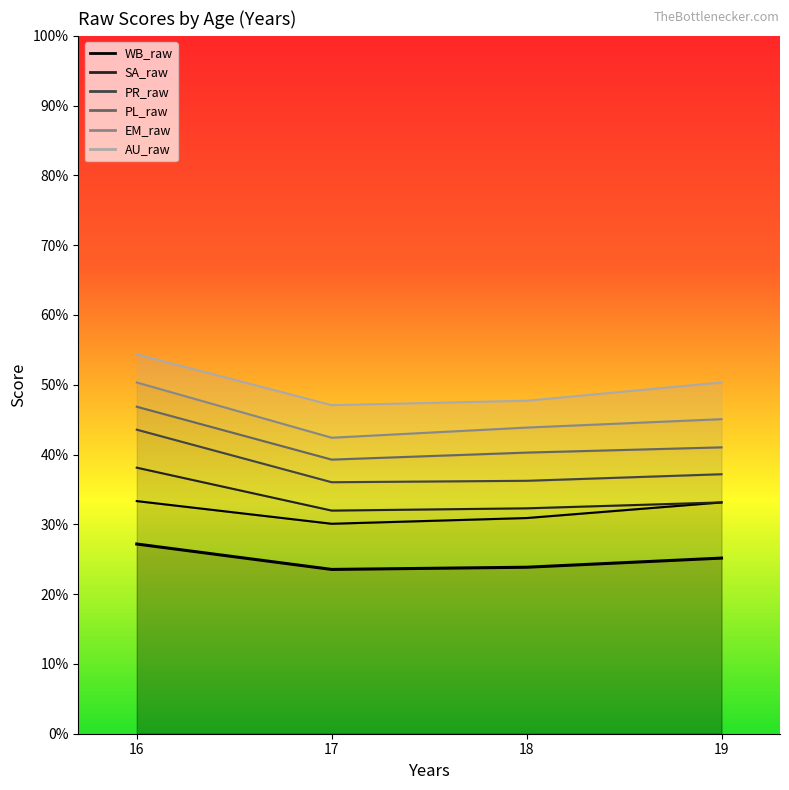

At which category does the chart reach its minimum across all series?

17